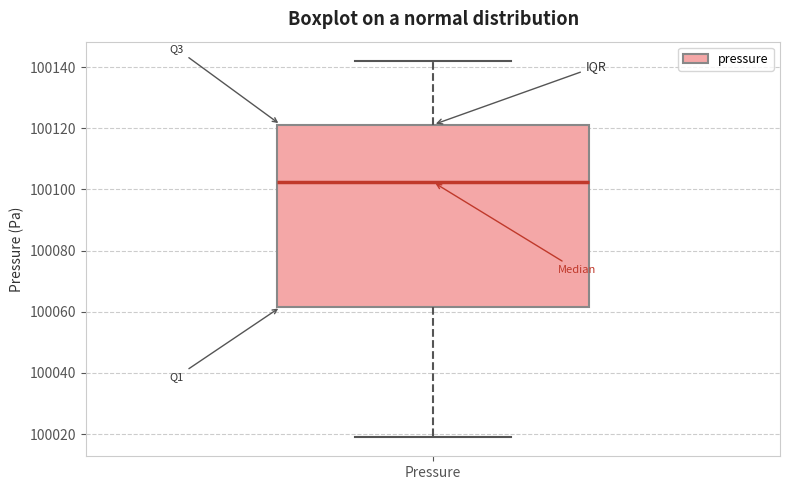

Transcribe this box plot: give where the median line is, the range the box spans, and where the two whiskers end, as read against the y-axis. The values are not printed on the chart, so give them approximately, as read against the axis.

median 100102, box 100062 to 100122, whiskers 100018 to 100142